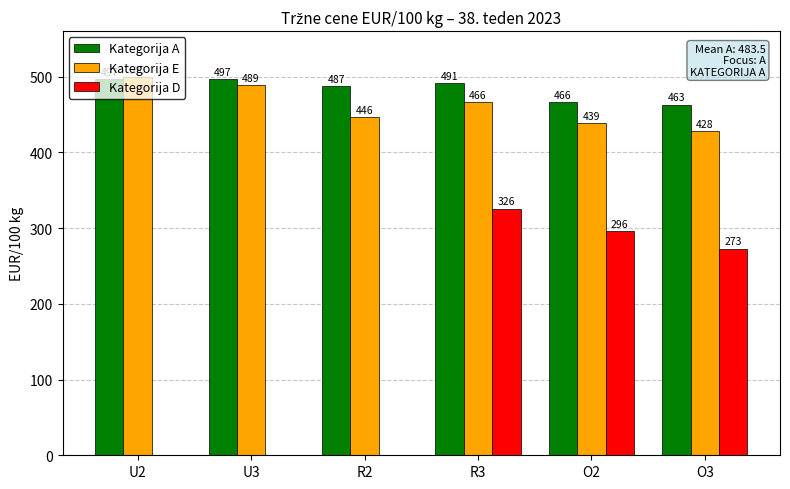

True or false: Kategorija D has a value of 295.5 at O2.

True